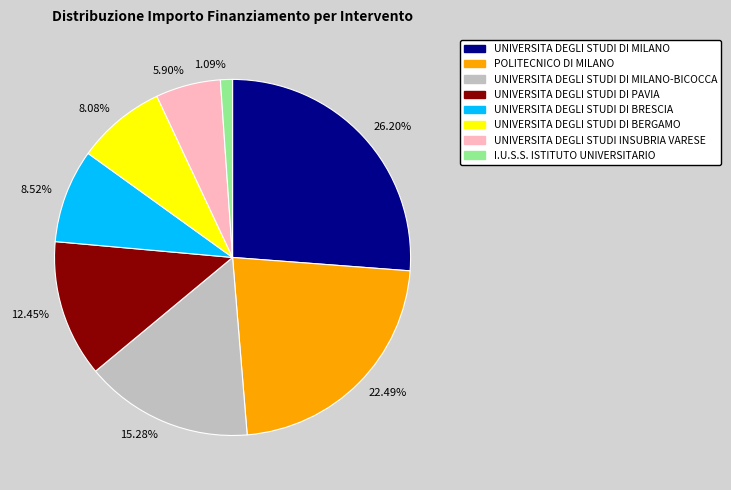

Which has a higher value, 1.09% or 12.45%?

12.45%